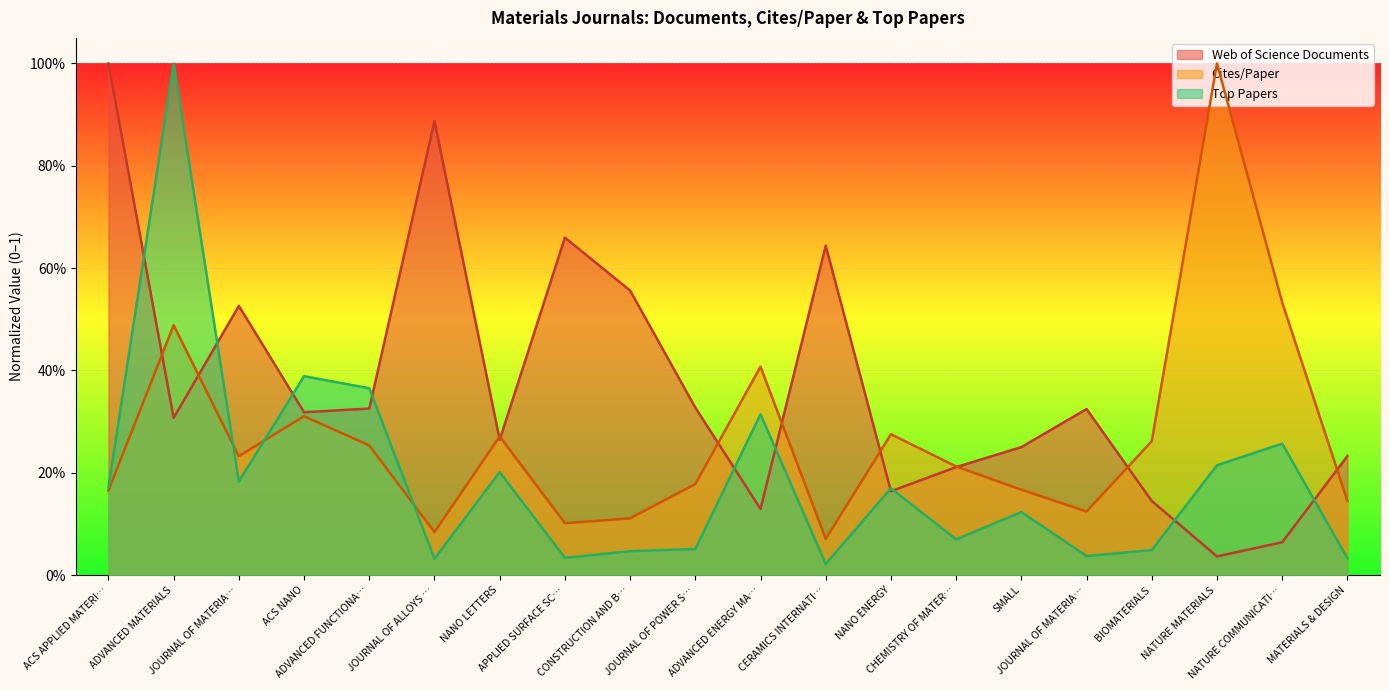

The value of Cites/Paper at JOURNAL OF POWER S… is 0.2. True or false?

True